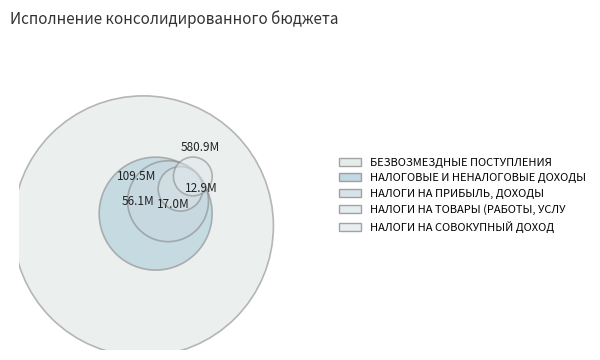

Between НАЛОГИ НА ТОВАРЫ (РАБОТЫ, УСЛУГИ) and НАЛОГИ НА ПРИБЫЛЬ, ДОХОДЫ, which is larger?

НАЛОГИ НА ПРИБЫЛЬ, ДОХОДЫ